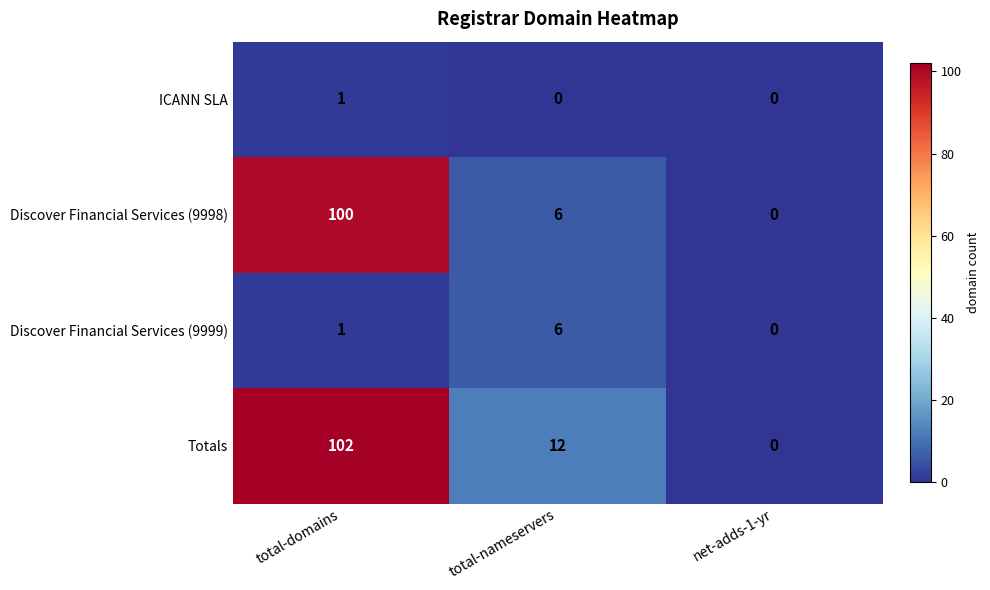

Reading left to right, what are all the values shown in this chart?

ICANN SLA: total-domains=1	total-nameservers=0	net-adds-1-yr=0
Discover Financial Services (9998): total-domains=100	total-nameservers=6	net-adds-1-yr=0
Discover Financial Services (9999): total-domains=1	total-nameservers=6	net-adds-1-yr=0
Totals: total-domains=102	total-nameservers=12	net-adds-1-yr=0